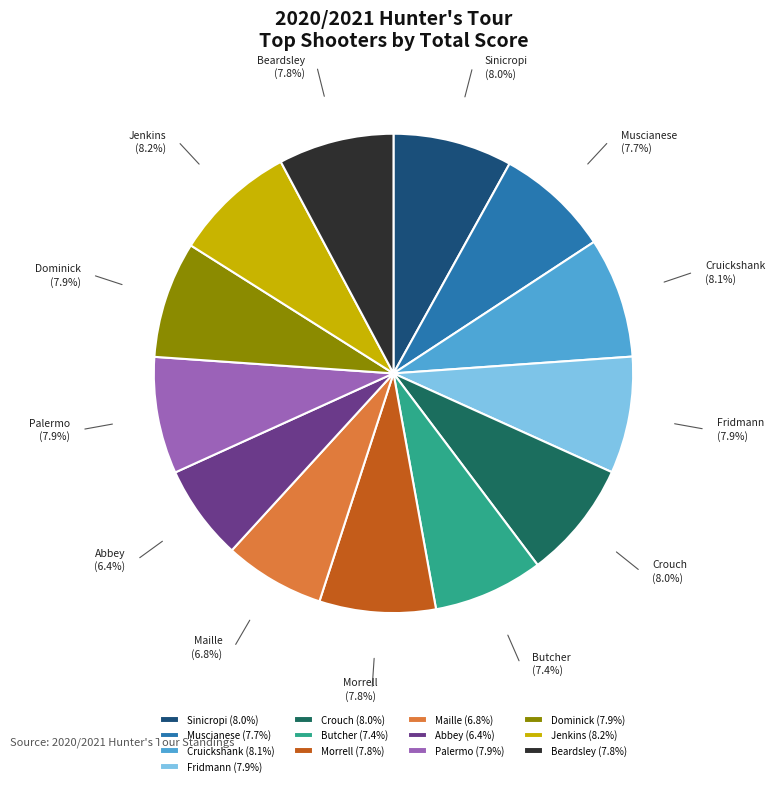

Approximately how many times larger is the value at Abbey (6.4%) compared to Morrell (7.8%)?

0.8